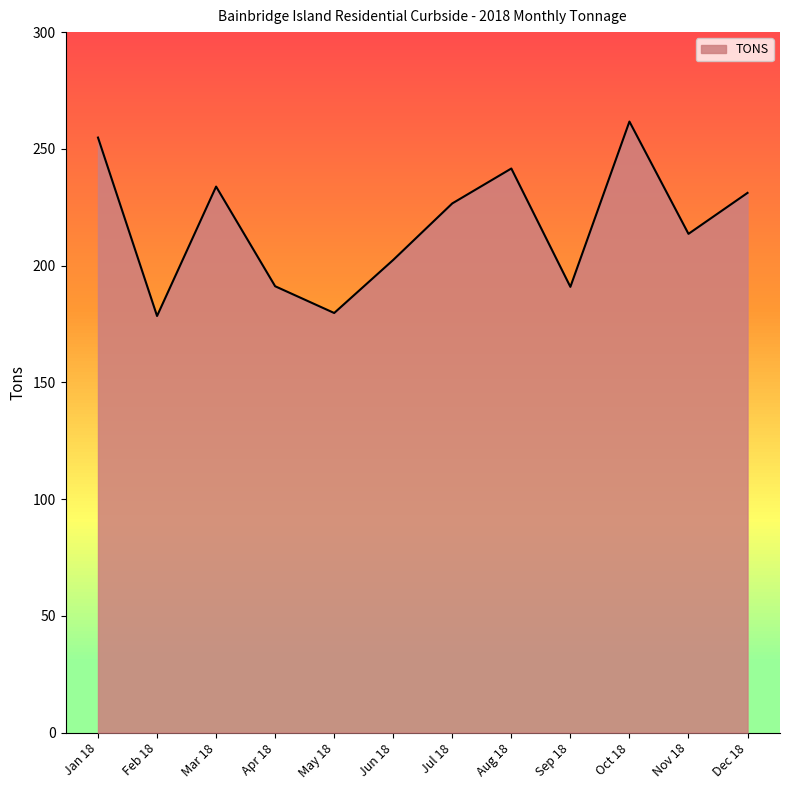

What is the difference between the values at Jun 18 and Jan 18?

52.4